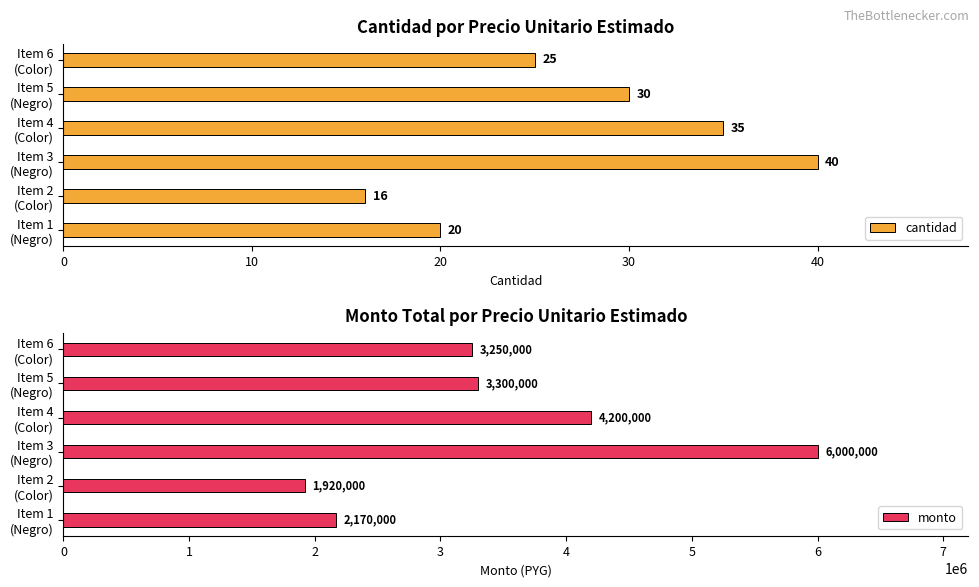

What is the difference between the maximum and minimum values in the cantidad series?

24